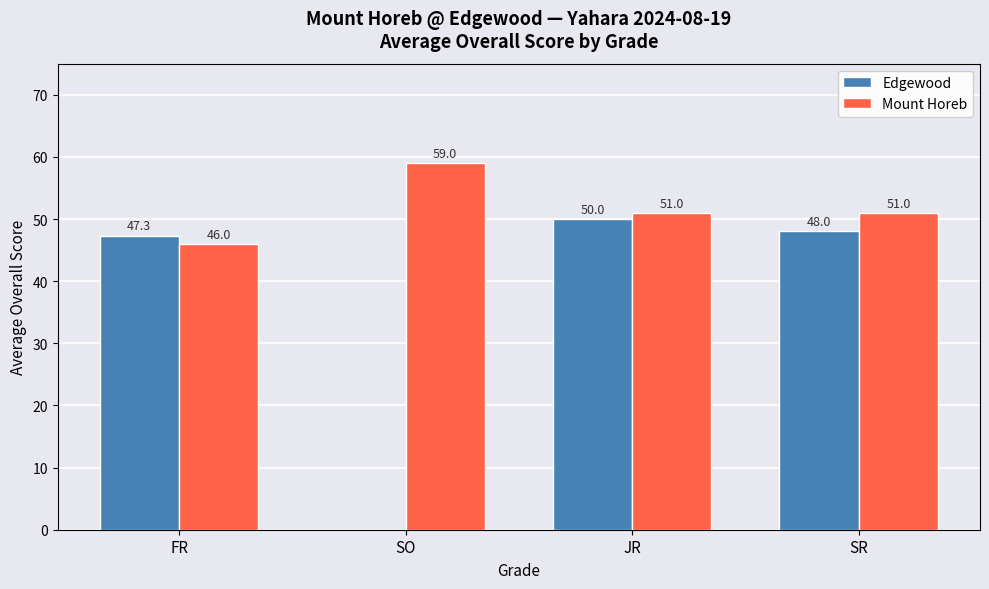

What is the sum of the Edgewood values at JR and SR?

98.0